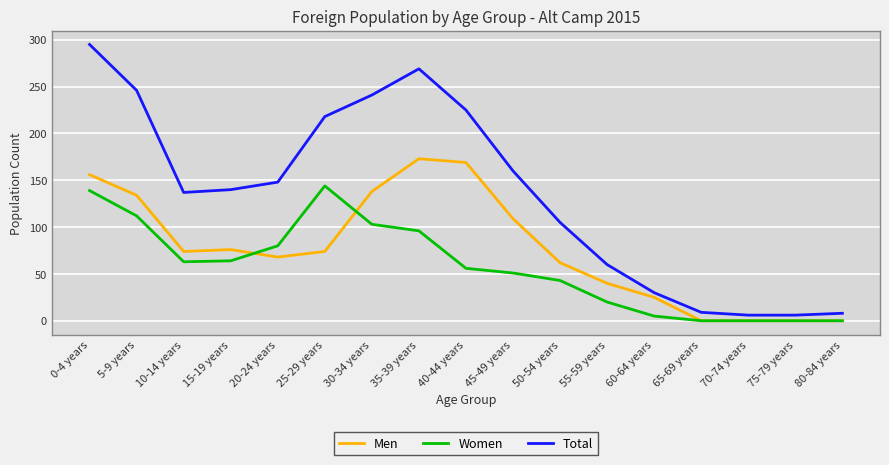

What value does the Women series have at 25-29 years, to the nearest 50?

150